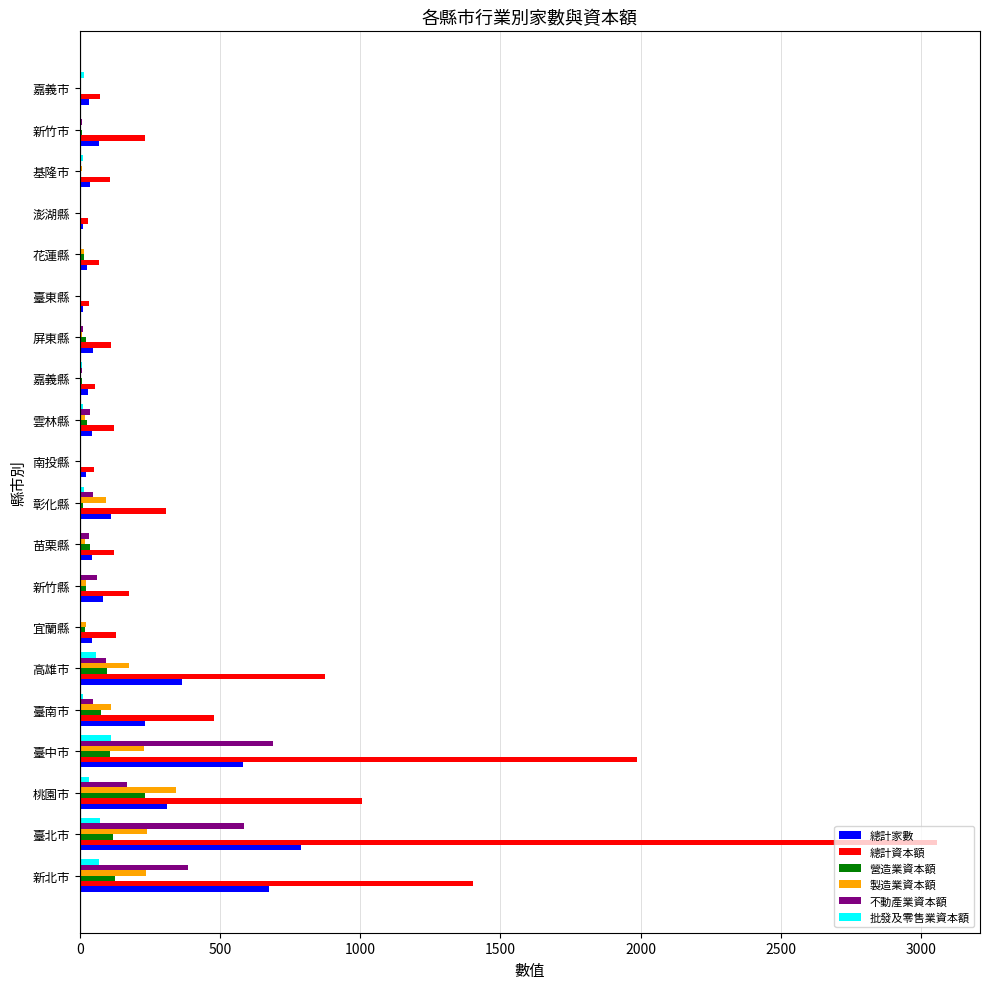

Which series changed the most between 桃園市 and 基隆市?

總計資本額